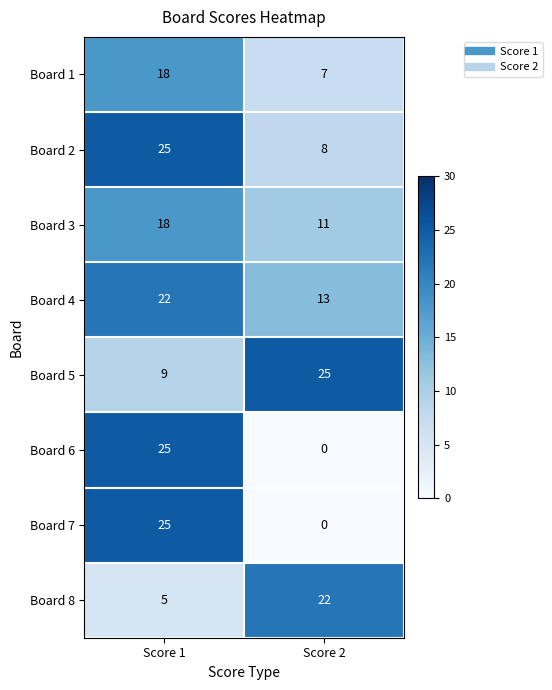

The Board 3 series shows 27 at Score 1. True or false?

False